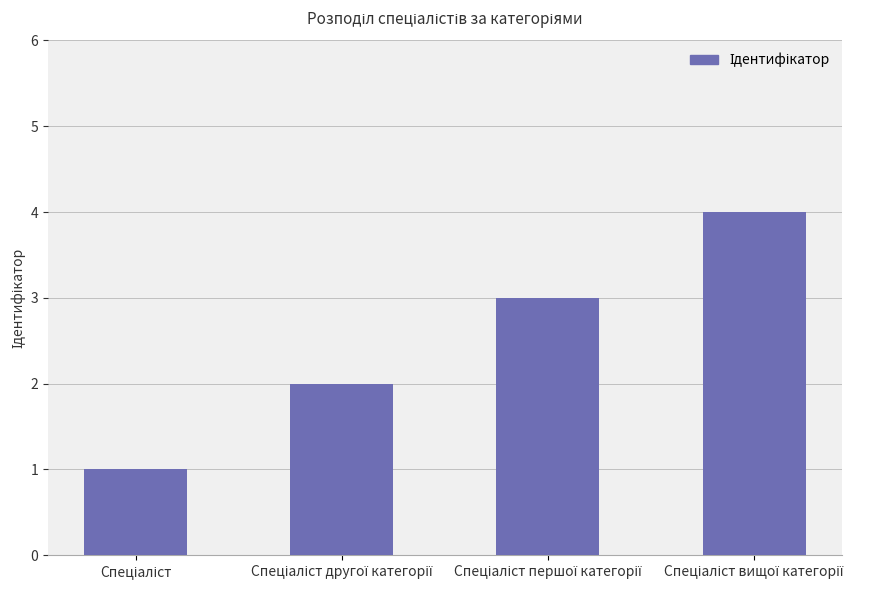

What is the difference between the maximum and minimum values?

3